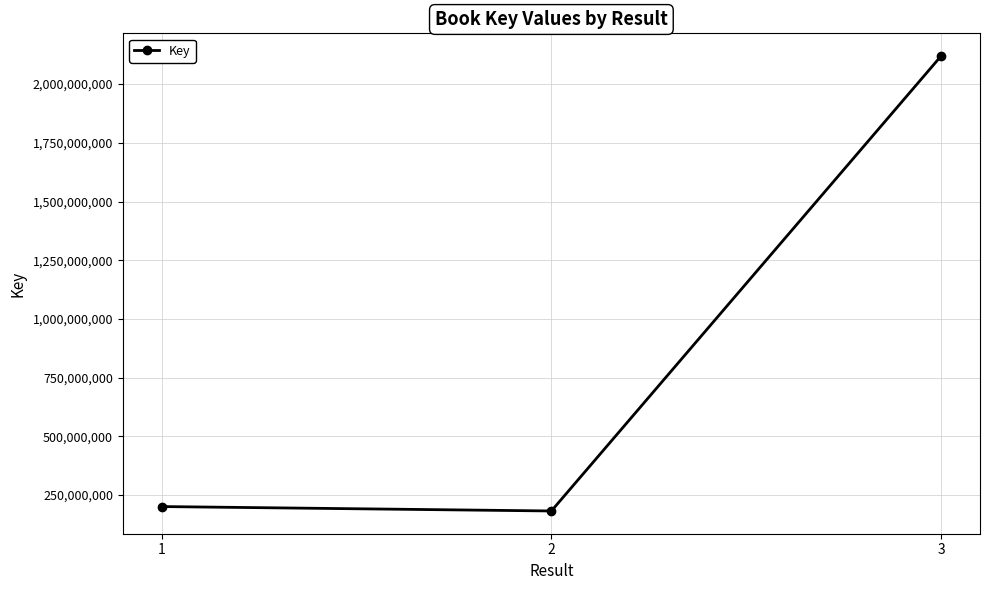

Which has a higher value, 3 or 2?

3